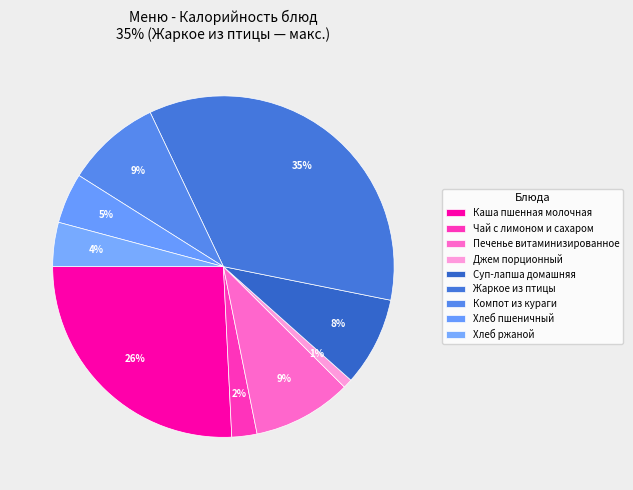

Count the number of slices in the pie.

9